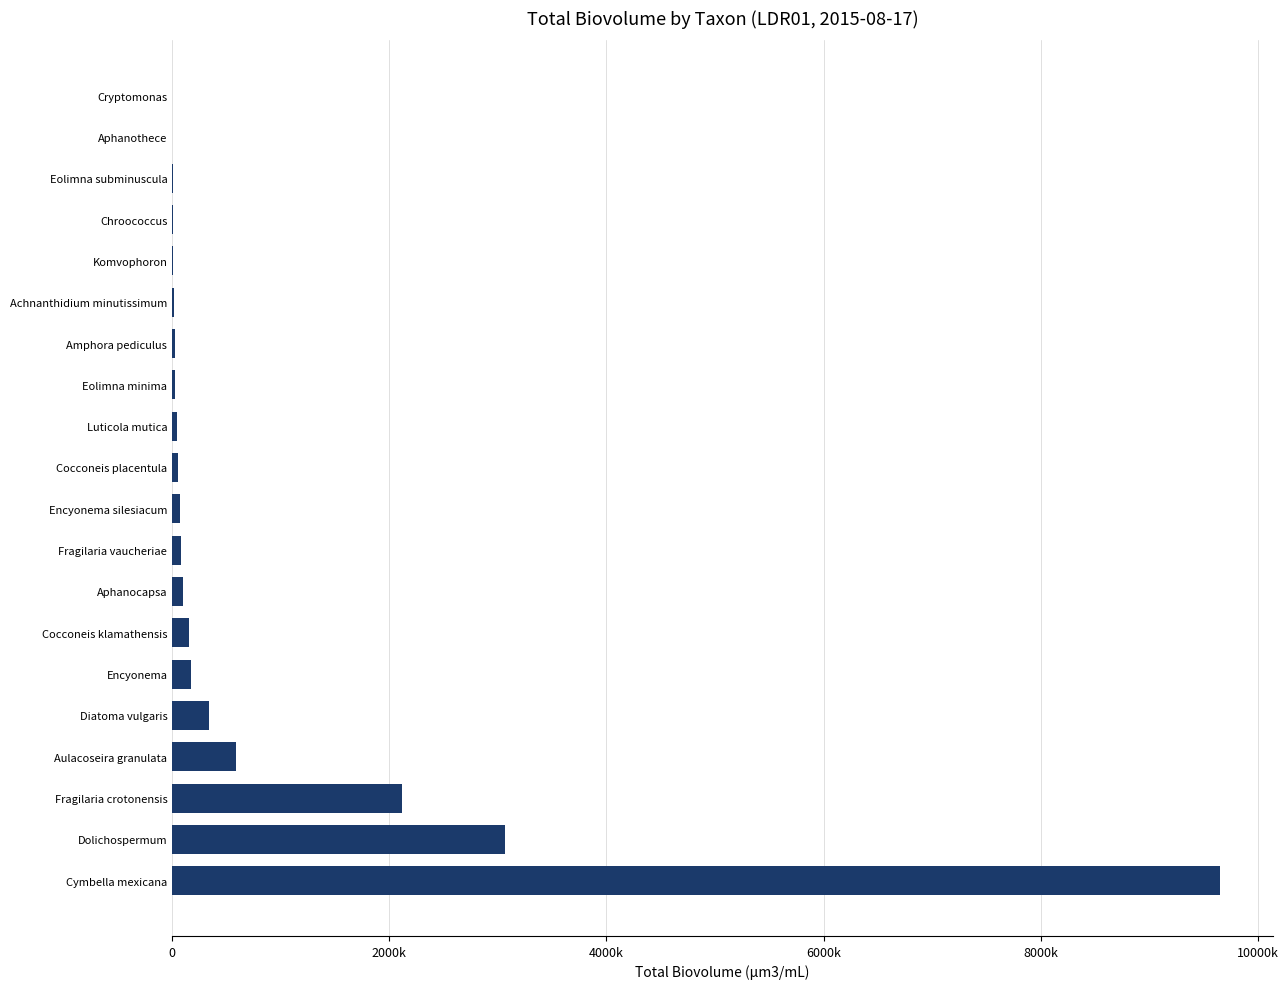

What is the sum of all values?

16528196.7